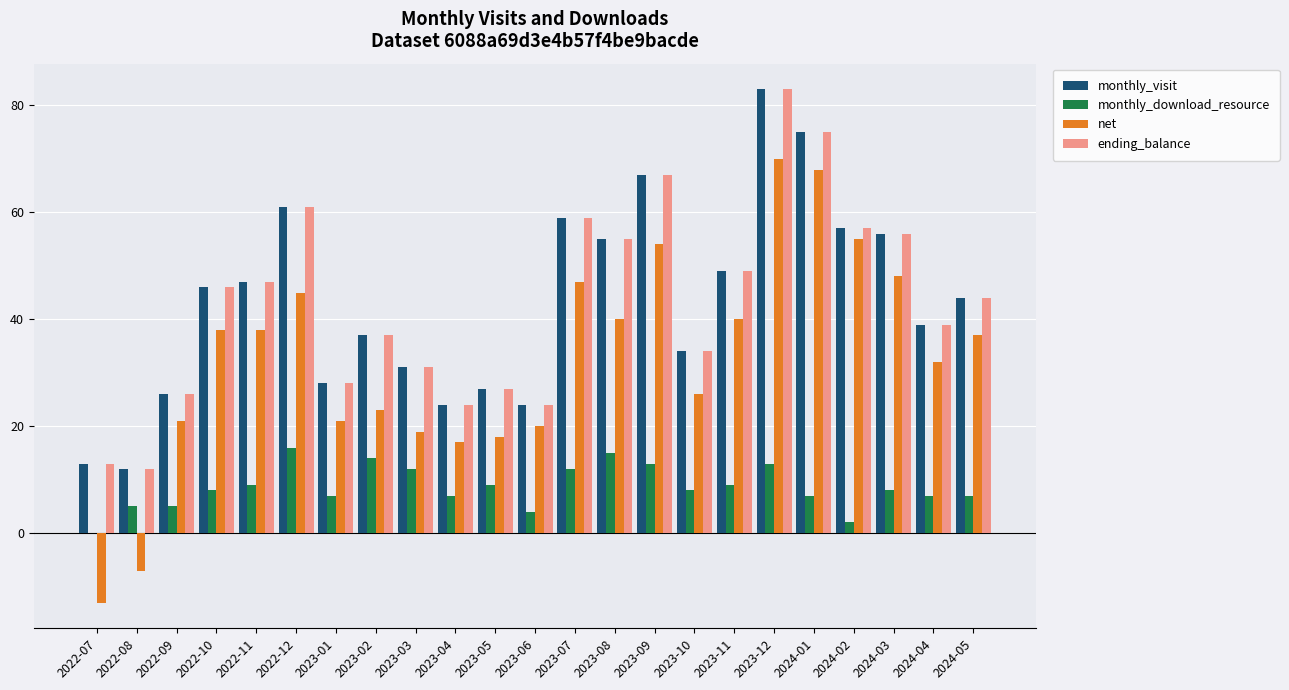

Is the value of net at 2022-11 greater than the value of monthly_visit at 2023-10?

Yes